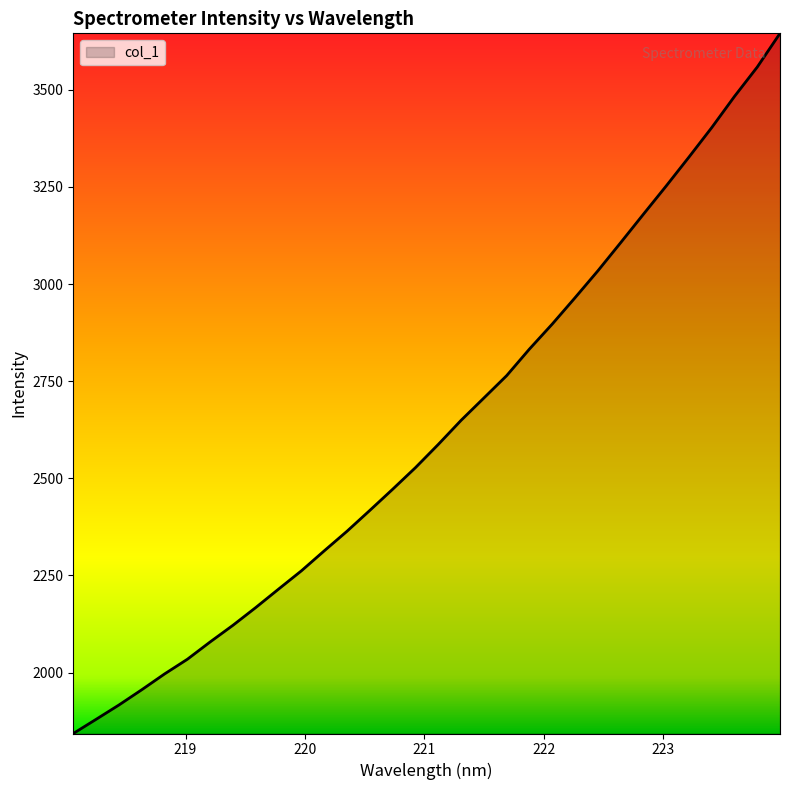

What is the maximum value shown in the chart?

3645.4